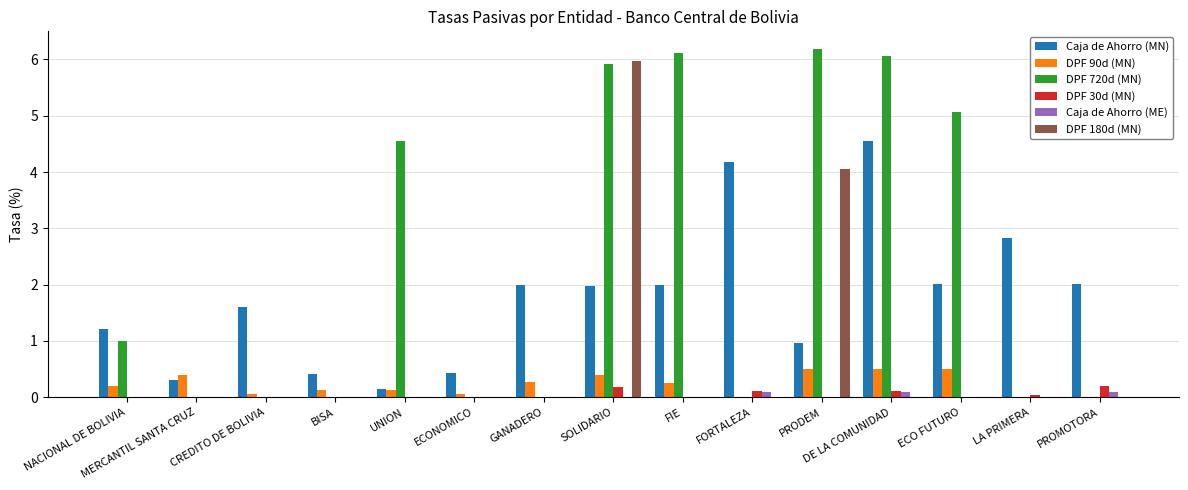

What is the total value across all series at SOLIDARIO?

14.5